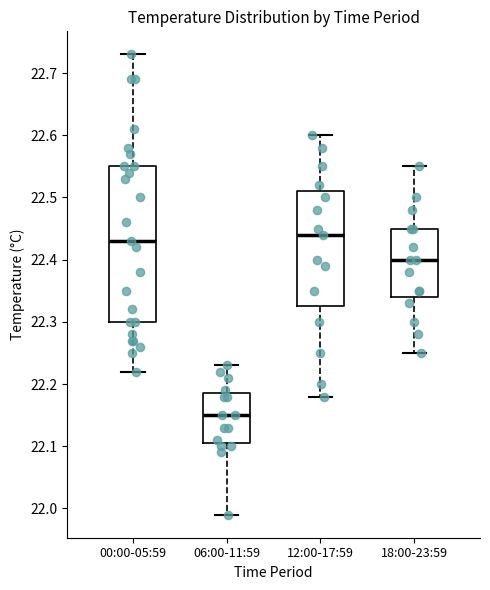

Reading left to right, read every box against the y-axis: the position of its median line, the range the box covers, and the ends of its whiskers. The values are not printed on the chart, so give them approximately, as read against the axis.

00:00-05:59: median 22.43, box 22.30 to 22.55, whiskers 22.22 to 22.73
06:00-11:59: median 22.15, box 22.11 to 22.19, whiskers 21.99 to 22.23
12:00-17:59: median 22.44, box 22.33 to 22.51, whiskers 22.18 to 22.60
18:00-23:59: median 22.40, box 22.34 to 22.45, whiskers 22.25 to 22.55